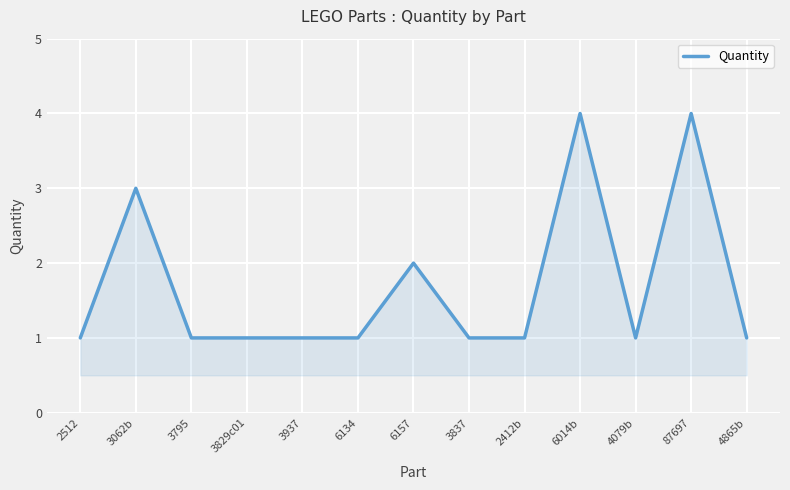

How many series are shown in this chart?

1